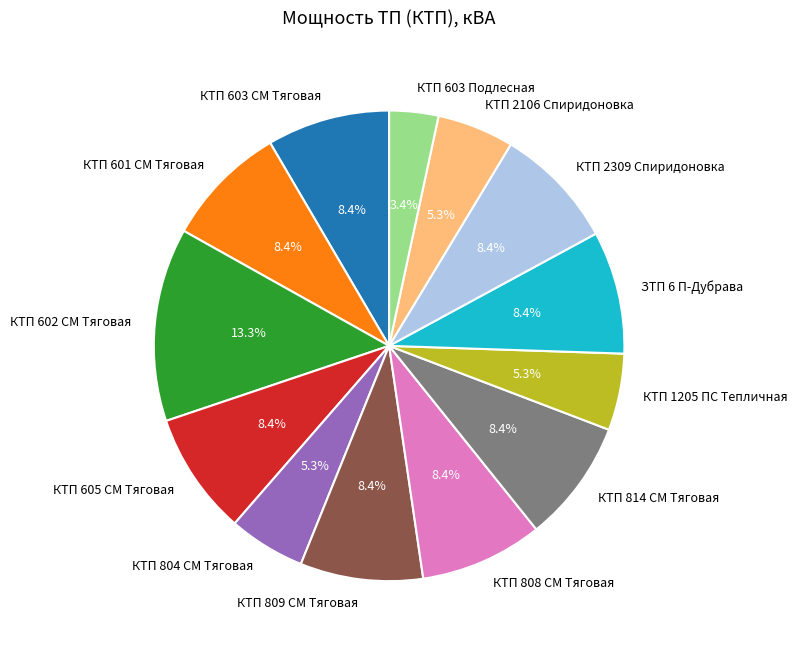

What percentage is the КТП 603 СМ Тяговая slice, to the nearest percent?

8%